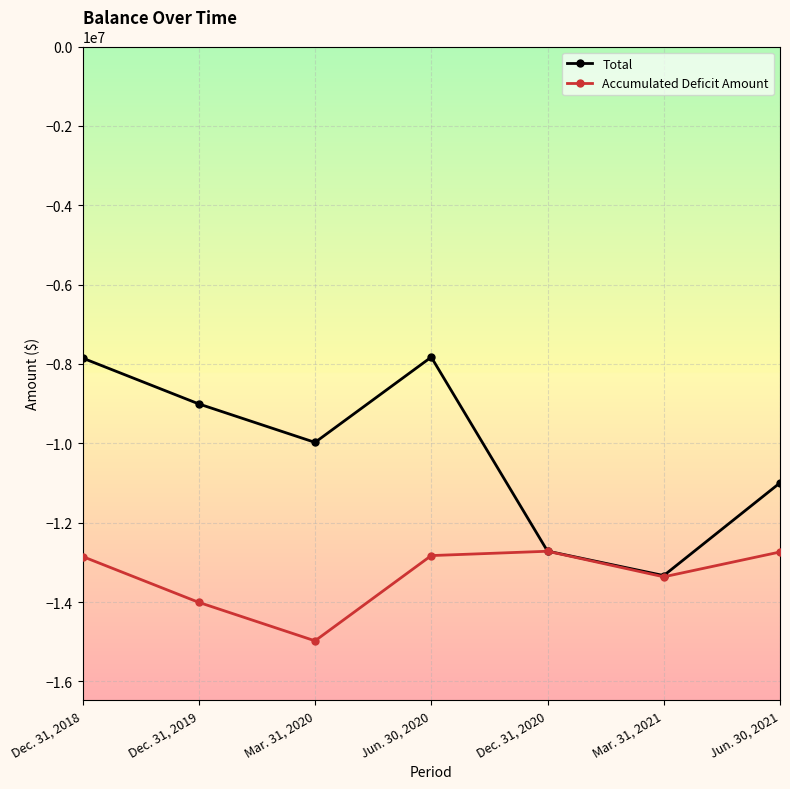

Is the value of Accumulated Deficit Amount at Mar. 31, 2020 greater than the value of Total at Mar. 31, 2021?

No